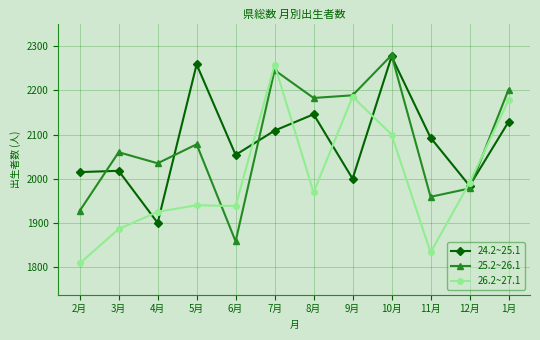

At which category does the chart reach its peak across all series?

10月